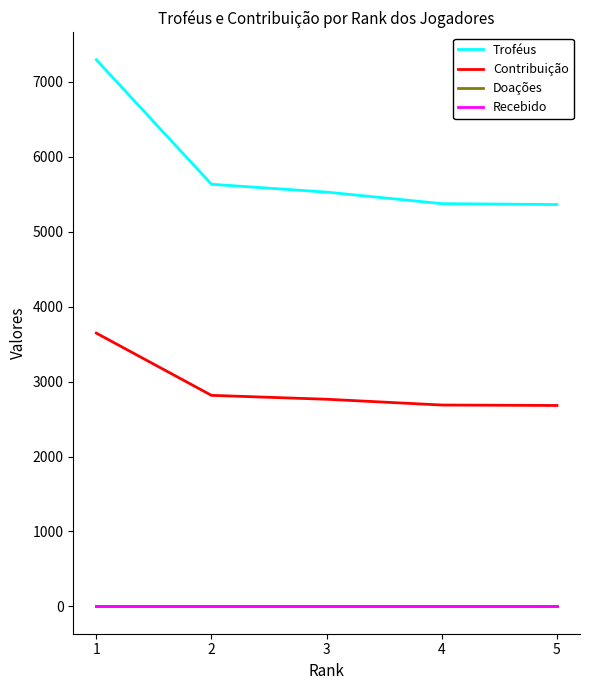

What value does the Contribuição series have at 3, to the nearest 100?

2800